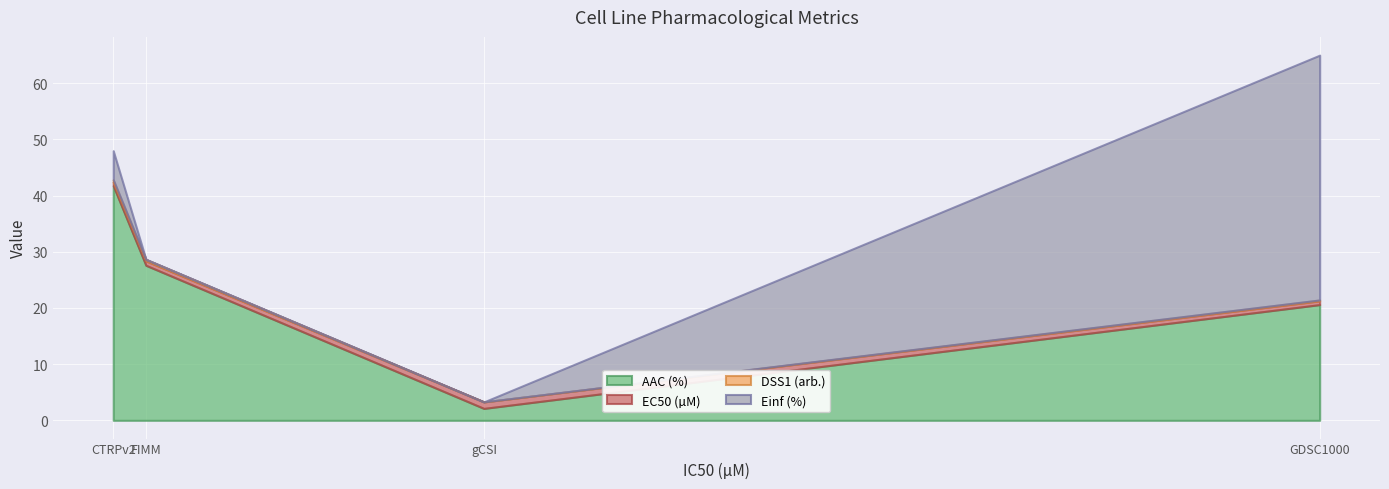

Which series ends up on top after the final intersection of Einf (%) and DSS1 (arb.)?

Einf (%)